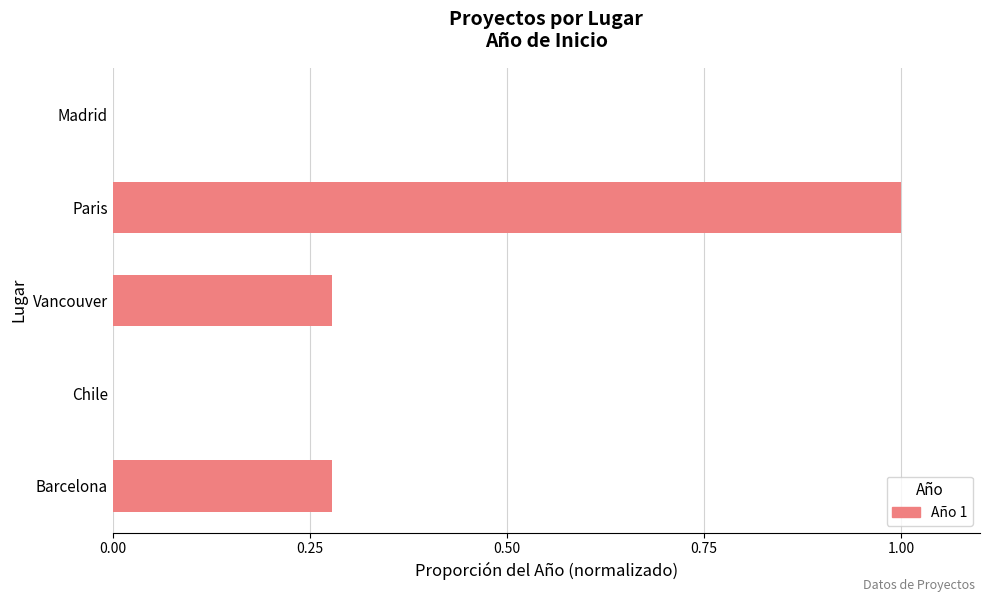

Are the bars horizontal?

Yes